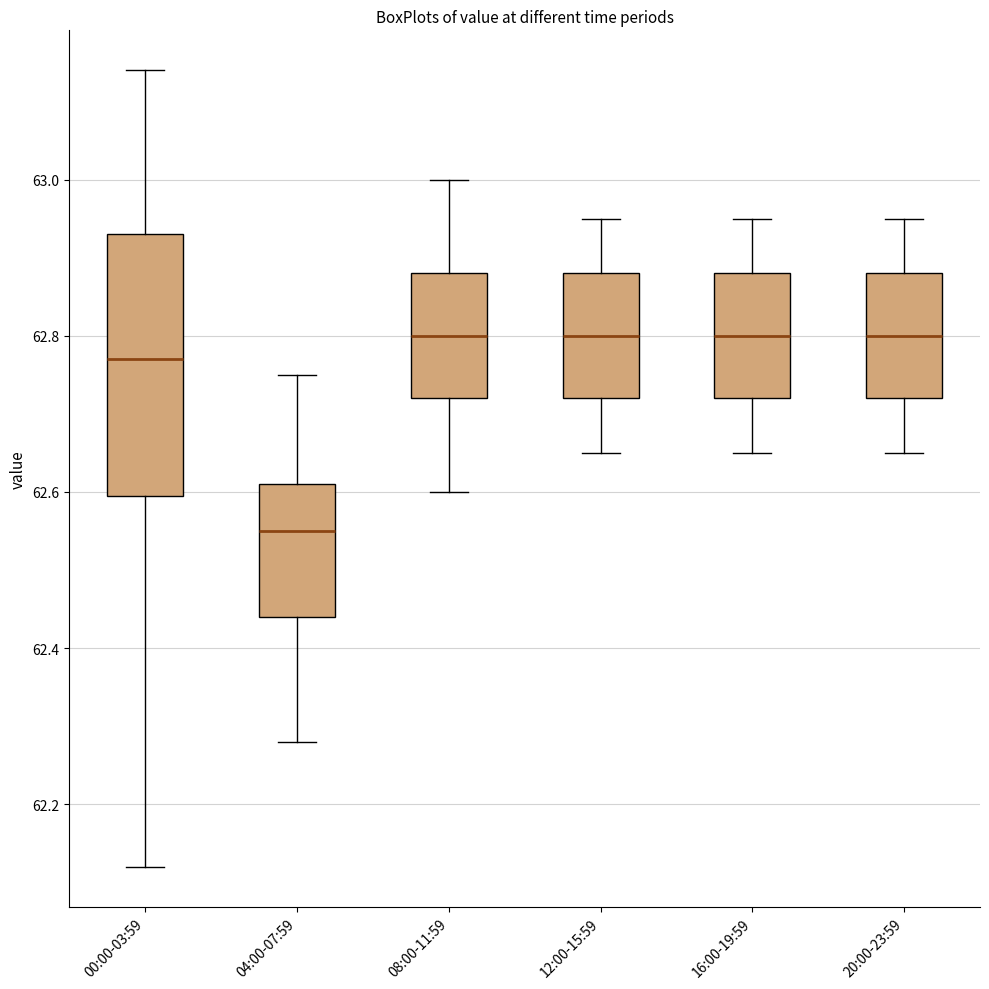

Which box has the lowest median line?

04:00-07:59